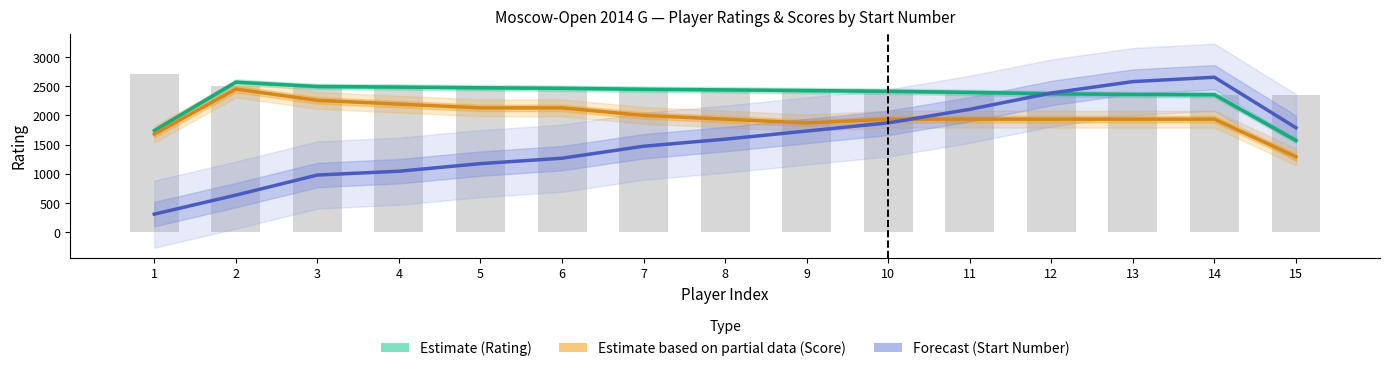

At which category is the sum across all series the highest?

14